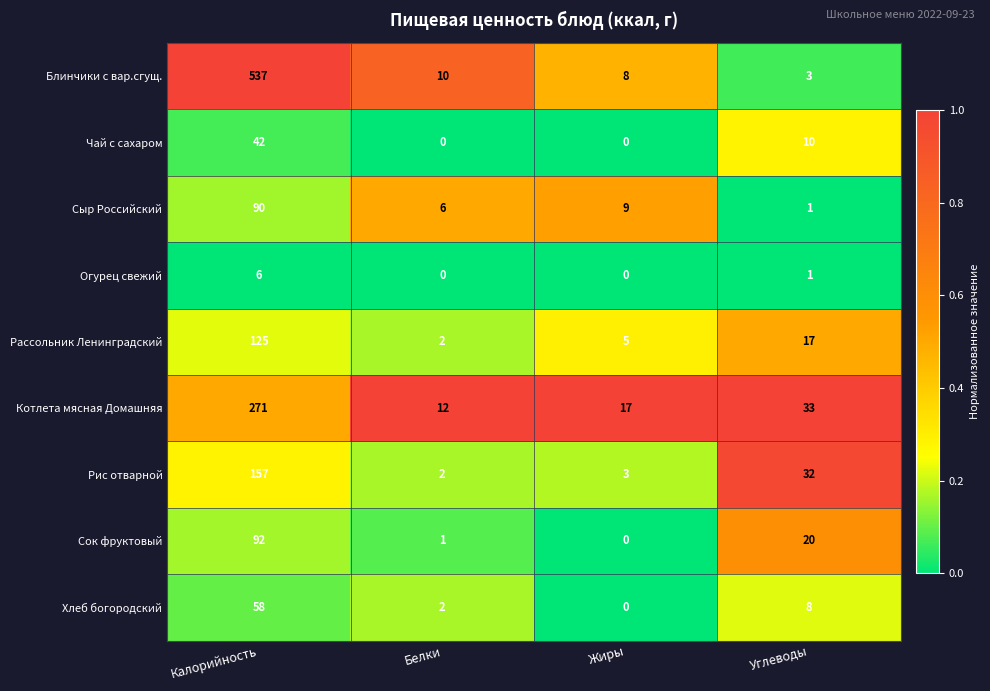

Which series changed the most between Жиры and Углеводы?

Рис отварной